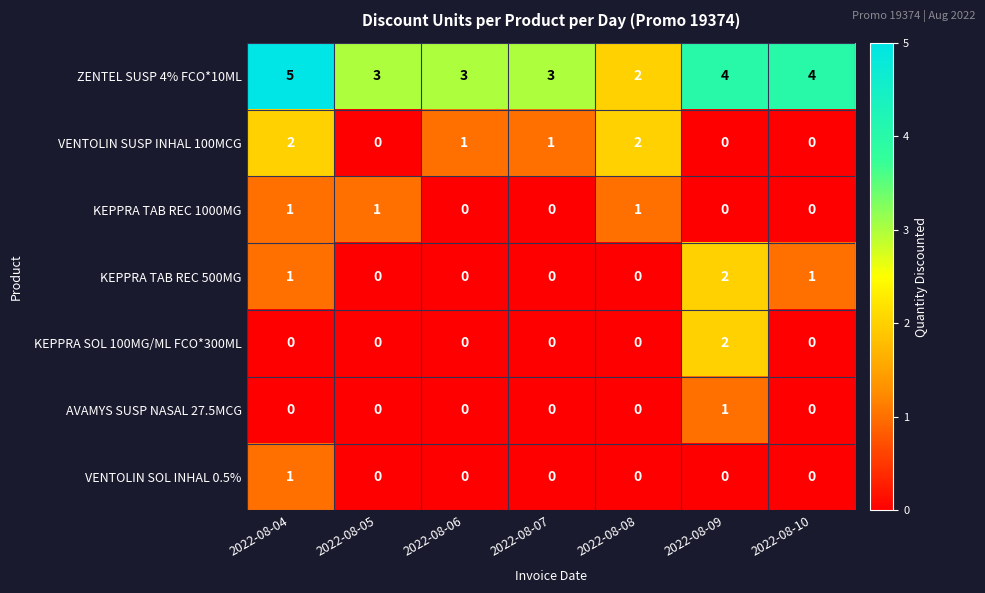

Is it true that KEPPRA TAB REC 500MG equals 2 at 2022-08-04?

False